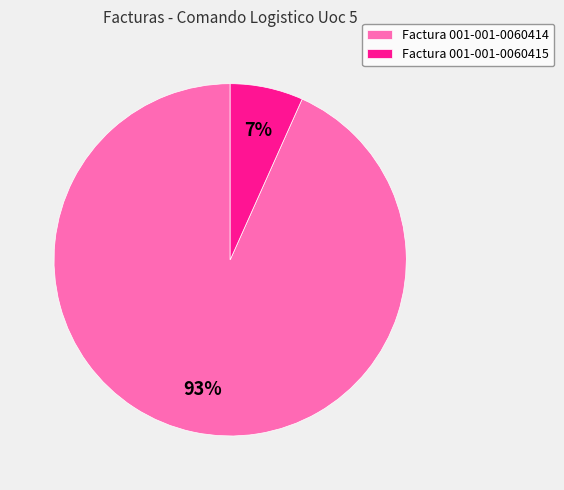

To the nearest percent, what percentage of the pie is Factura 001-001-0060415?

7%